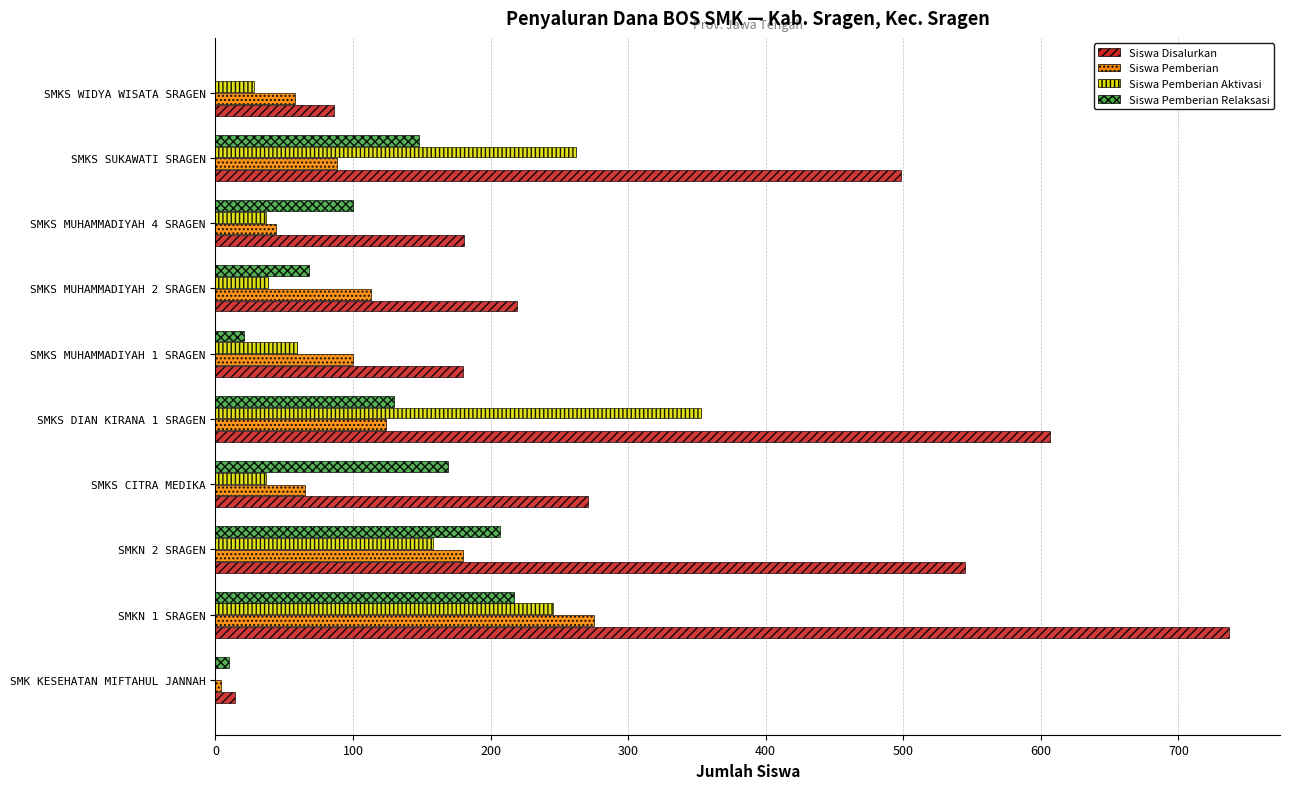

Which series has the widest spread of values?

Siswa Disalurkan